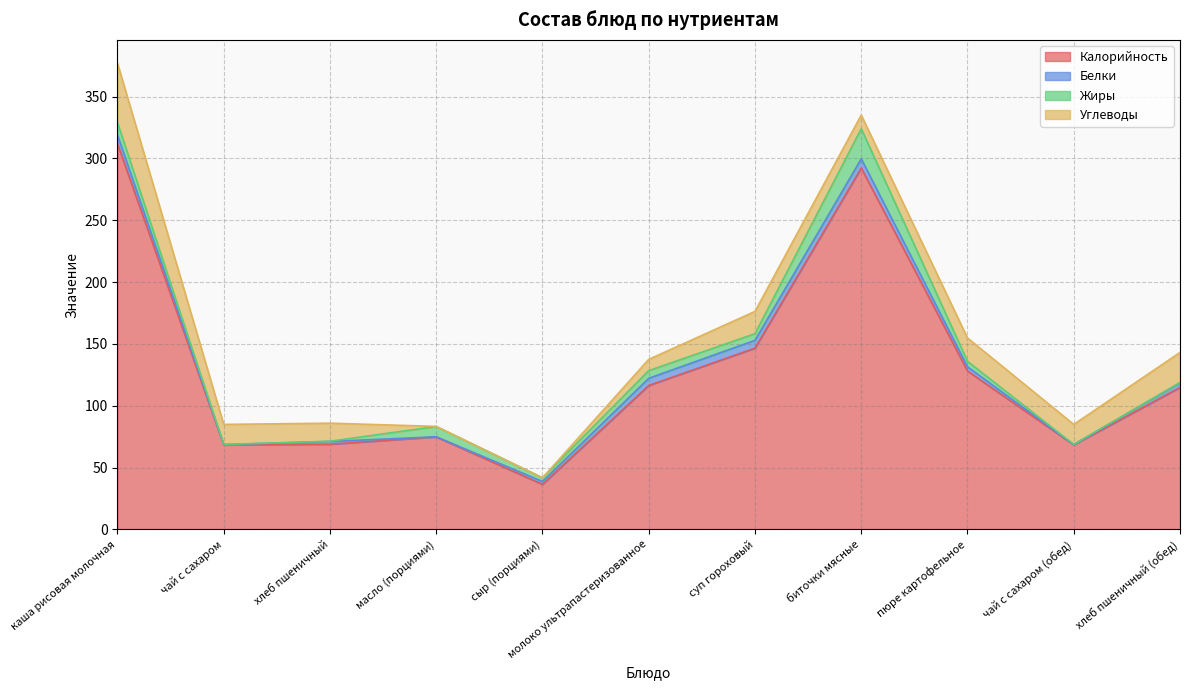

Which series has the largest range (max minus min)?

Калорийность